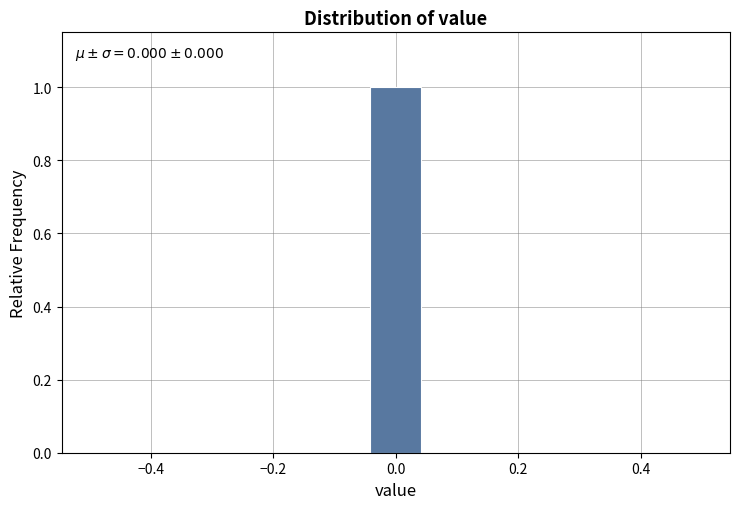

Which range on the x-axis has the tallest bar?

-0.04 to 0.04